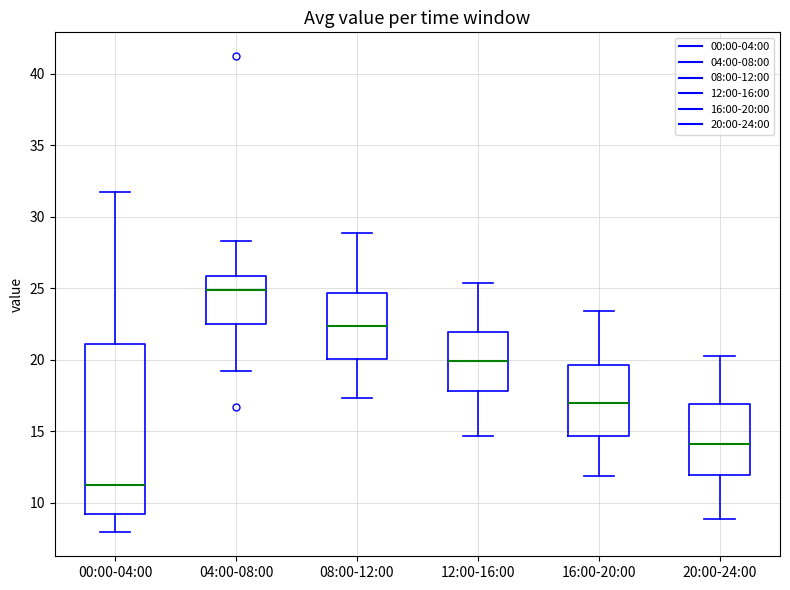

Which box's median line is the lowest?

00:00-04:00